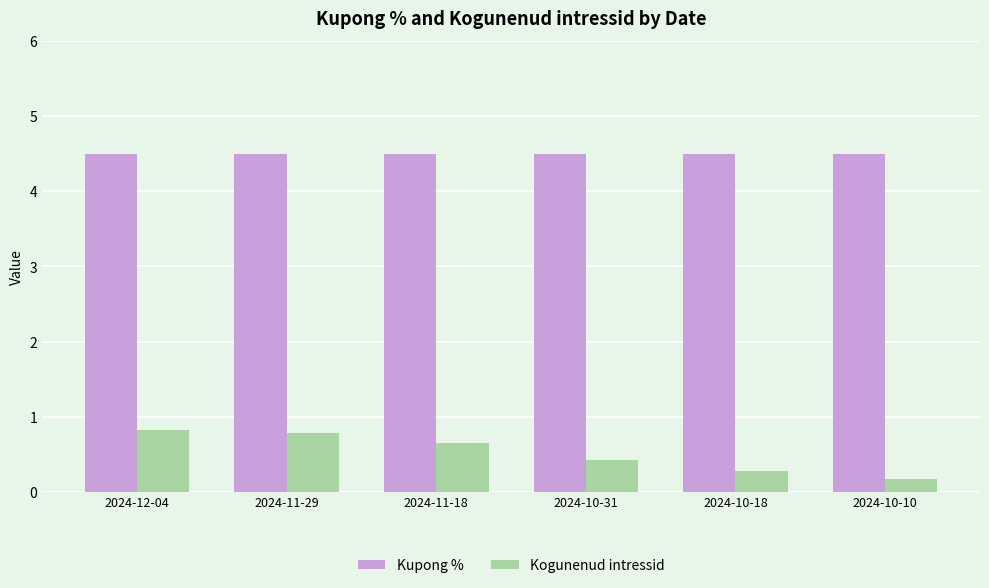

What is the average value of the Kogunenud intressid series?

0.5